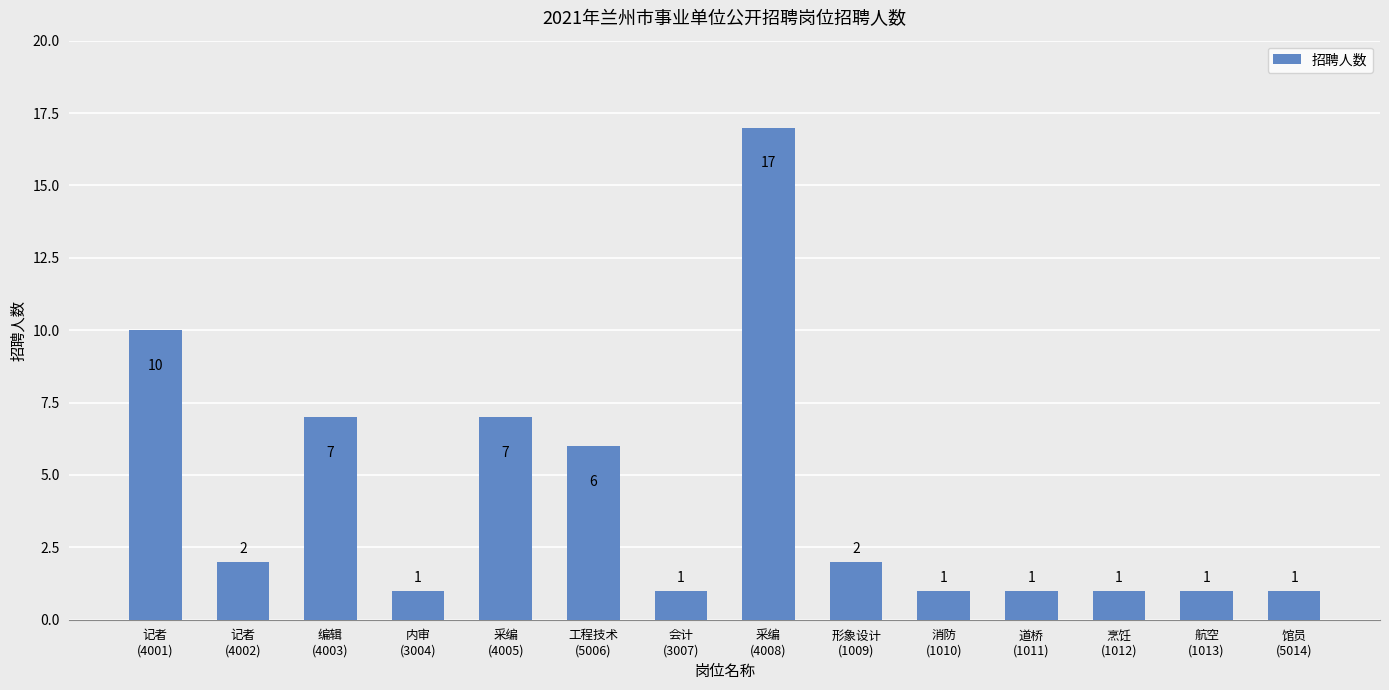

What is the difference between the maximum and minimum values?

16